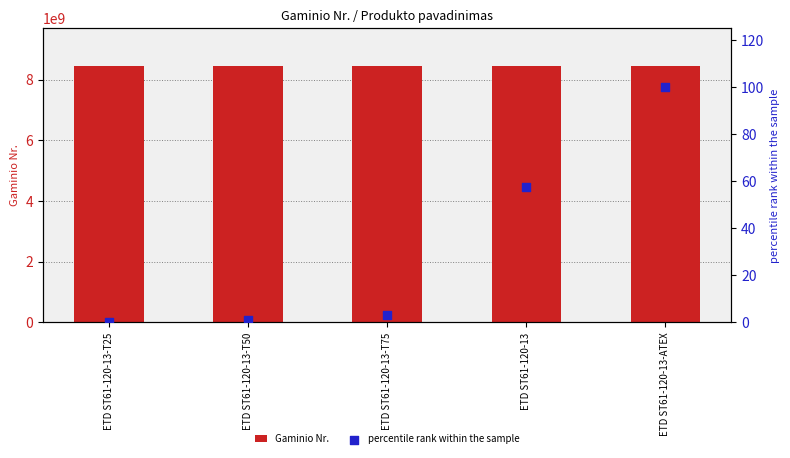

Is the value of Gaminio Nr. at ETD ST61-120-13-T75 greater than the value of percentile rank within the sample at ETD ST61-120-13-T50?

Yes